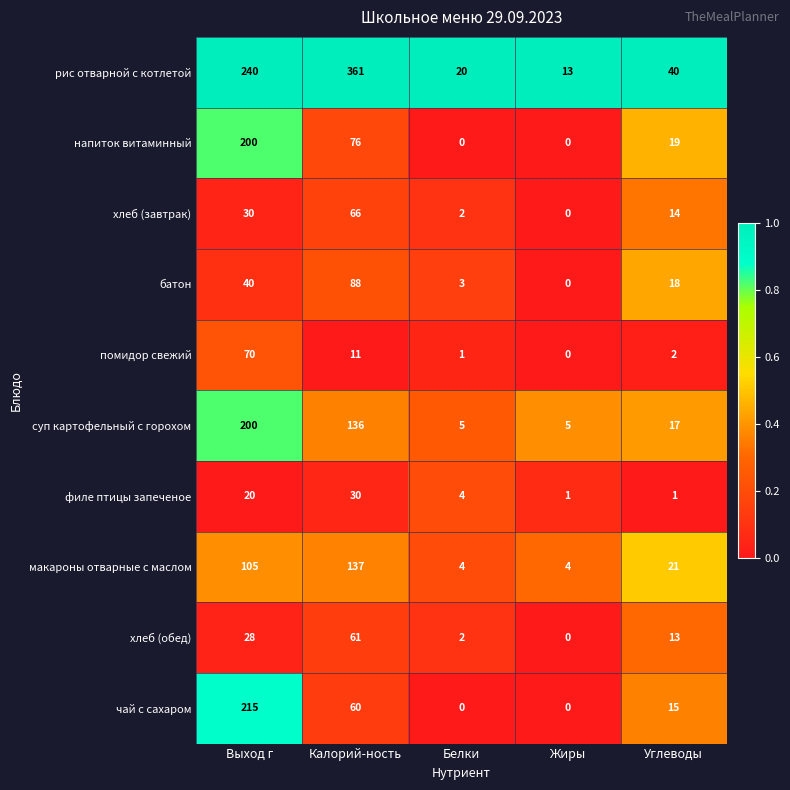

What is the total value across all series at Белки?

41